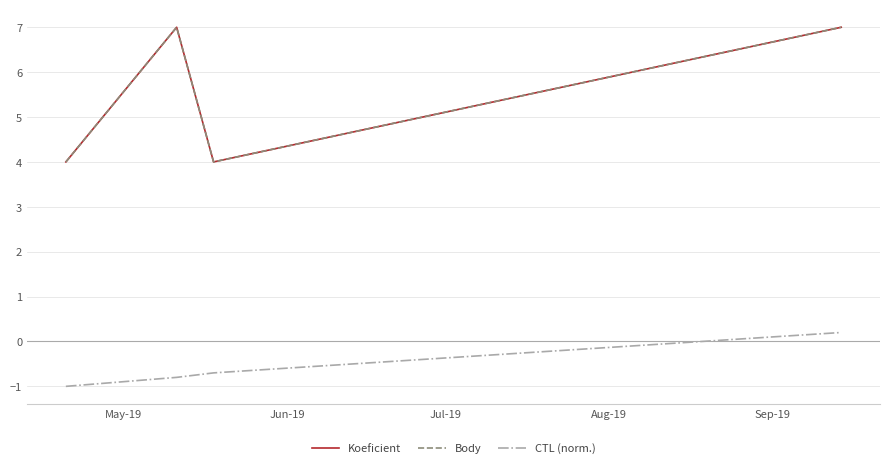

Does the chart have visible grid lines?

Yes